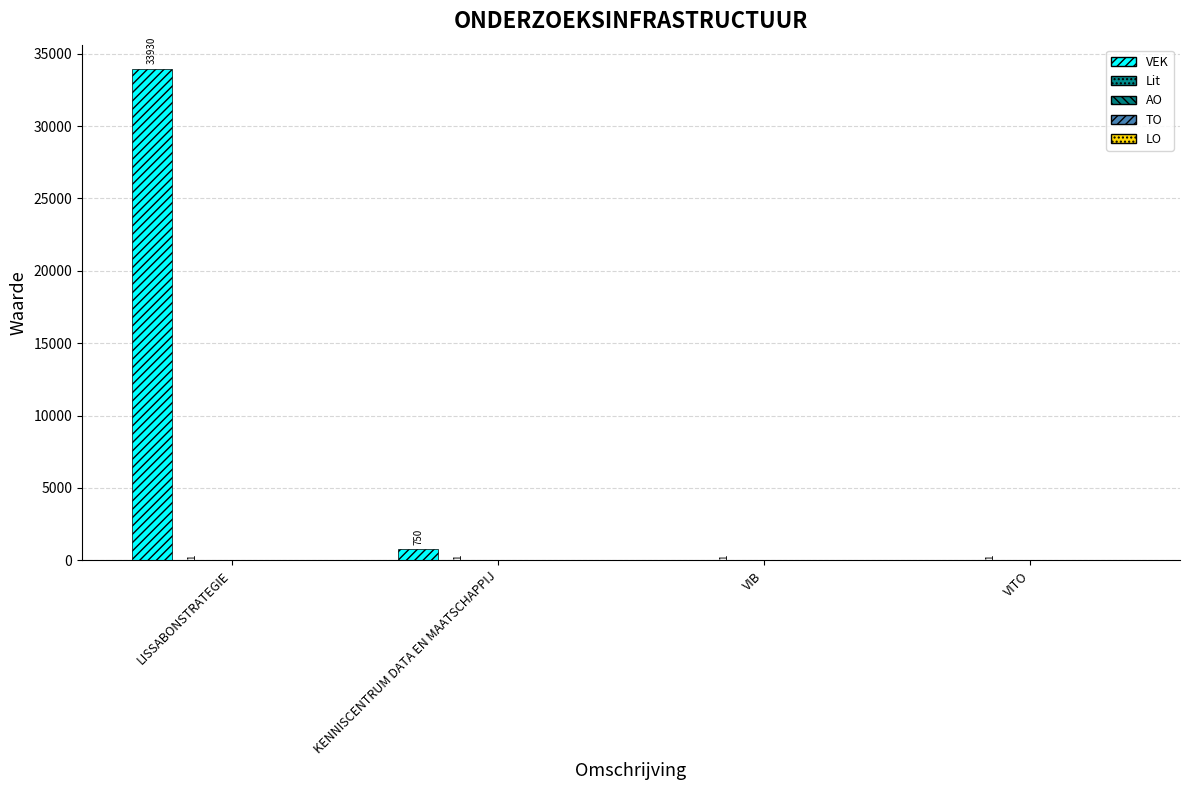

How many data points does each series have?

4